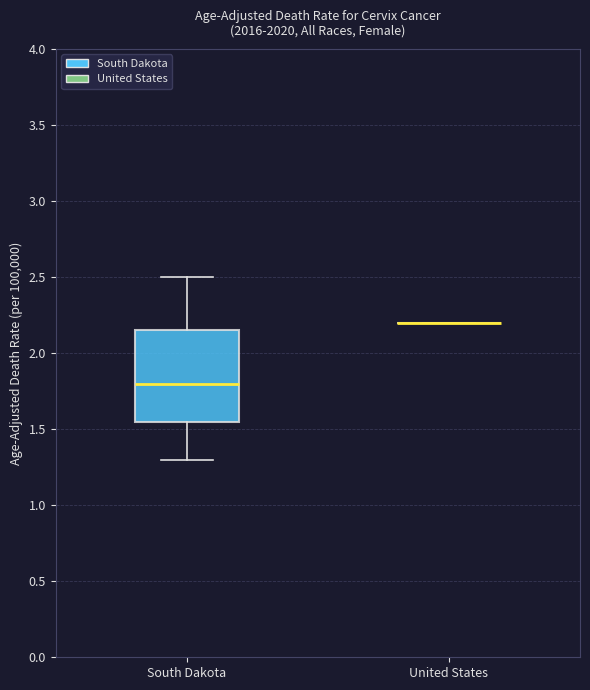

Which box is the tallest, from its lower edge to its upper edge?

South Dakota